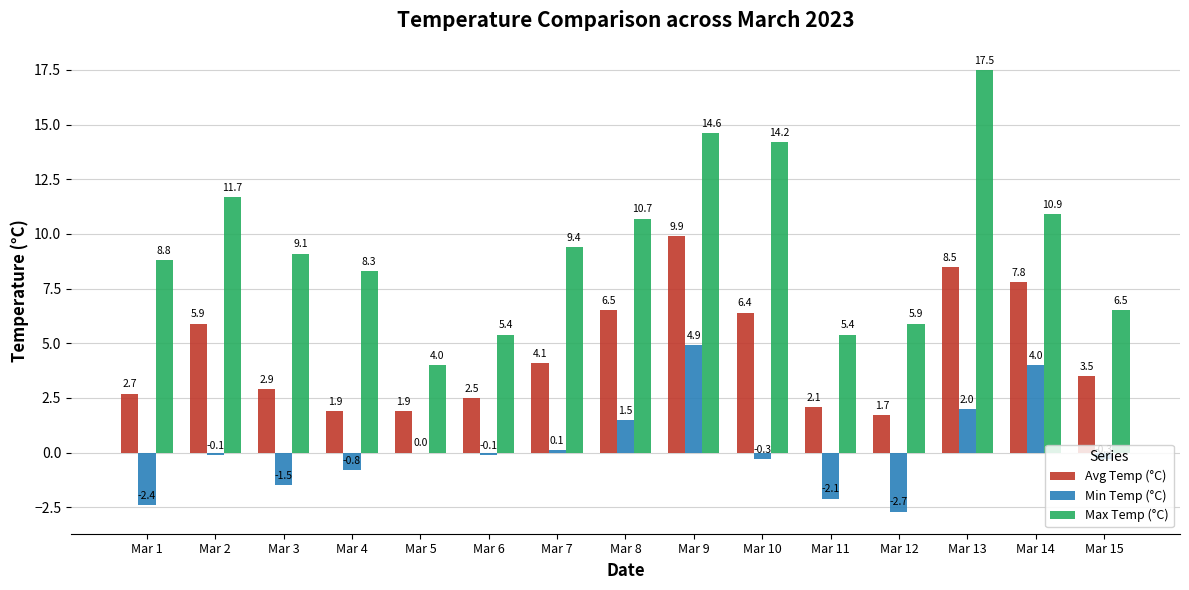

Which series has the largest total across all categories?

Max Temp (°C)